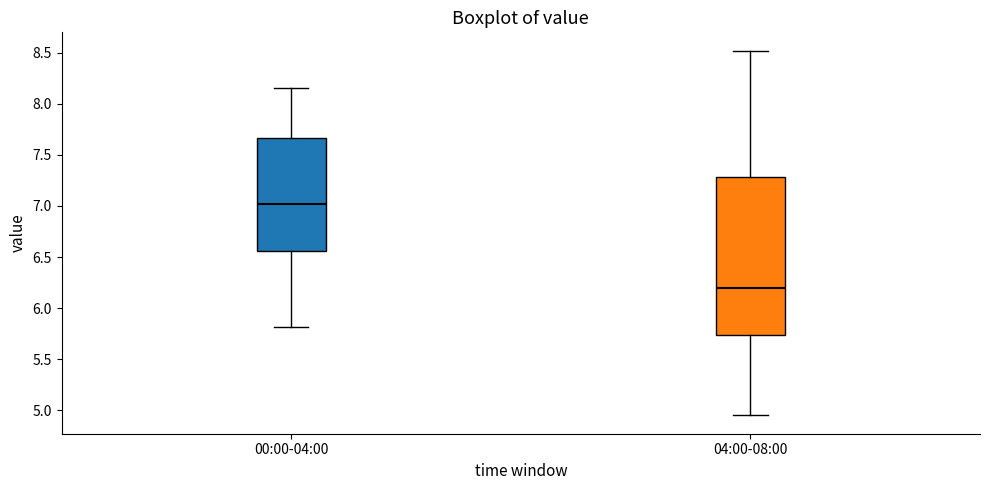

Which box has the highest median line?

00:00-04:00